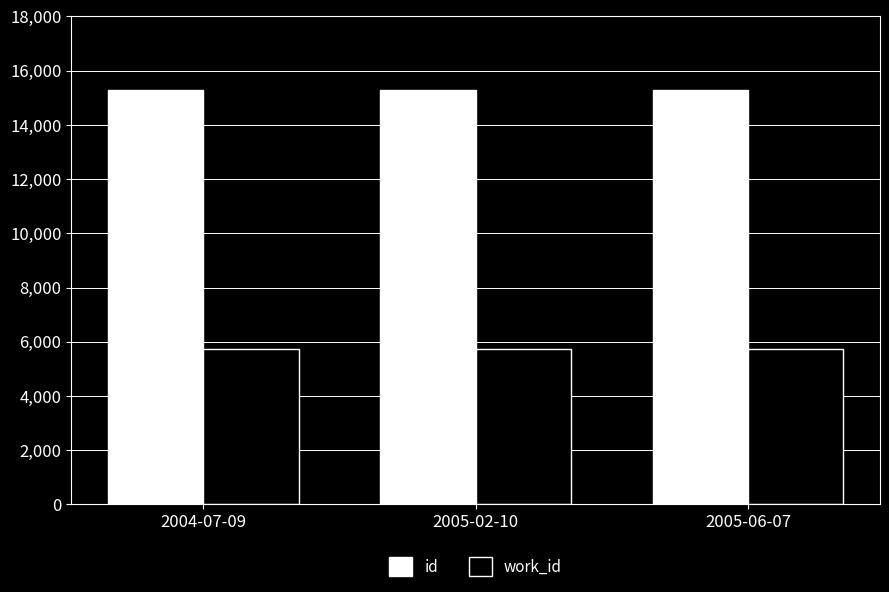

What is the difference between the highest and lowest values at 2005-06-07?

9557